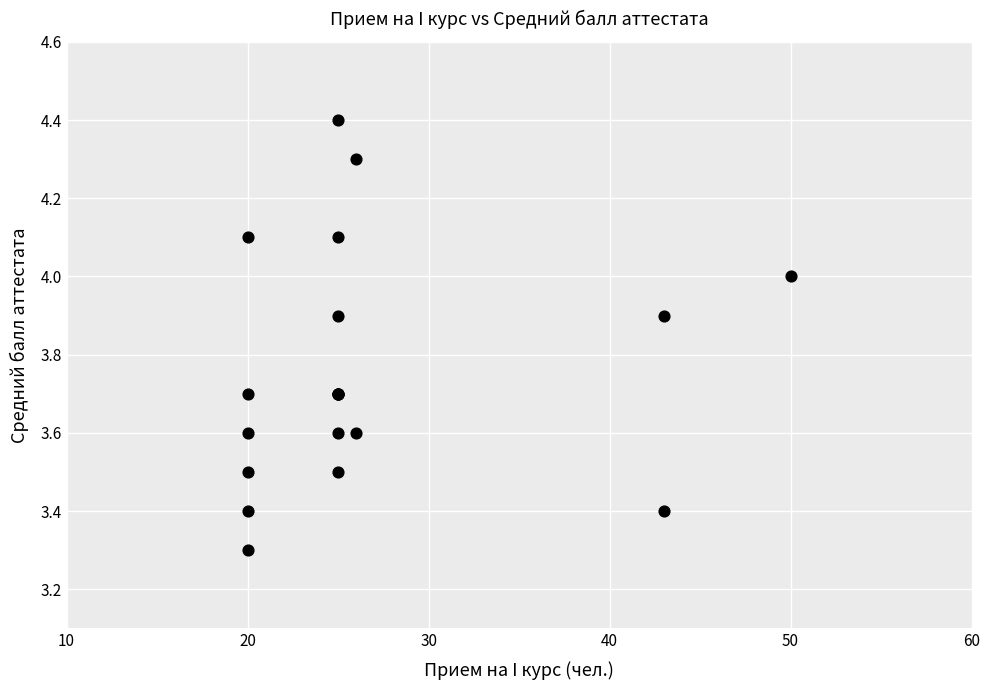

What Y value in the scatter plot is closest to 3?

3.3